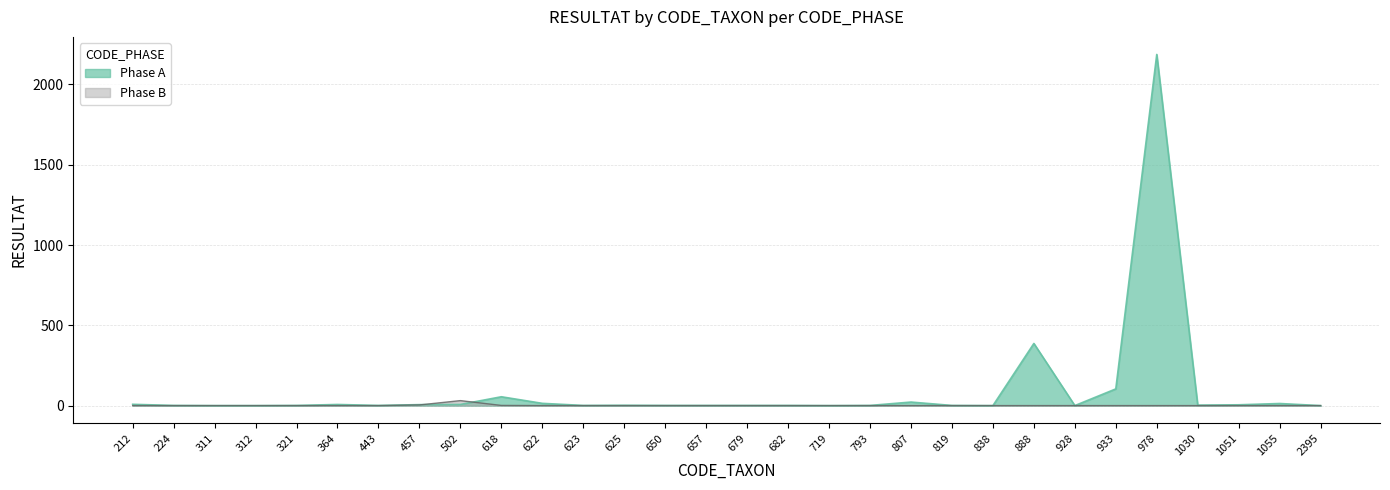

Between 682 and 807, which series saw the biggest shift?

Phase A